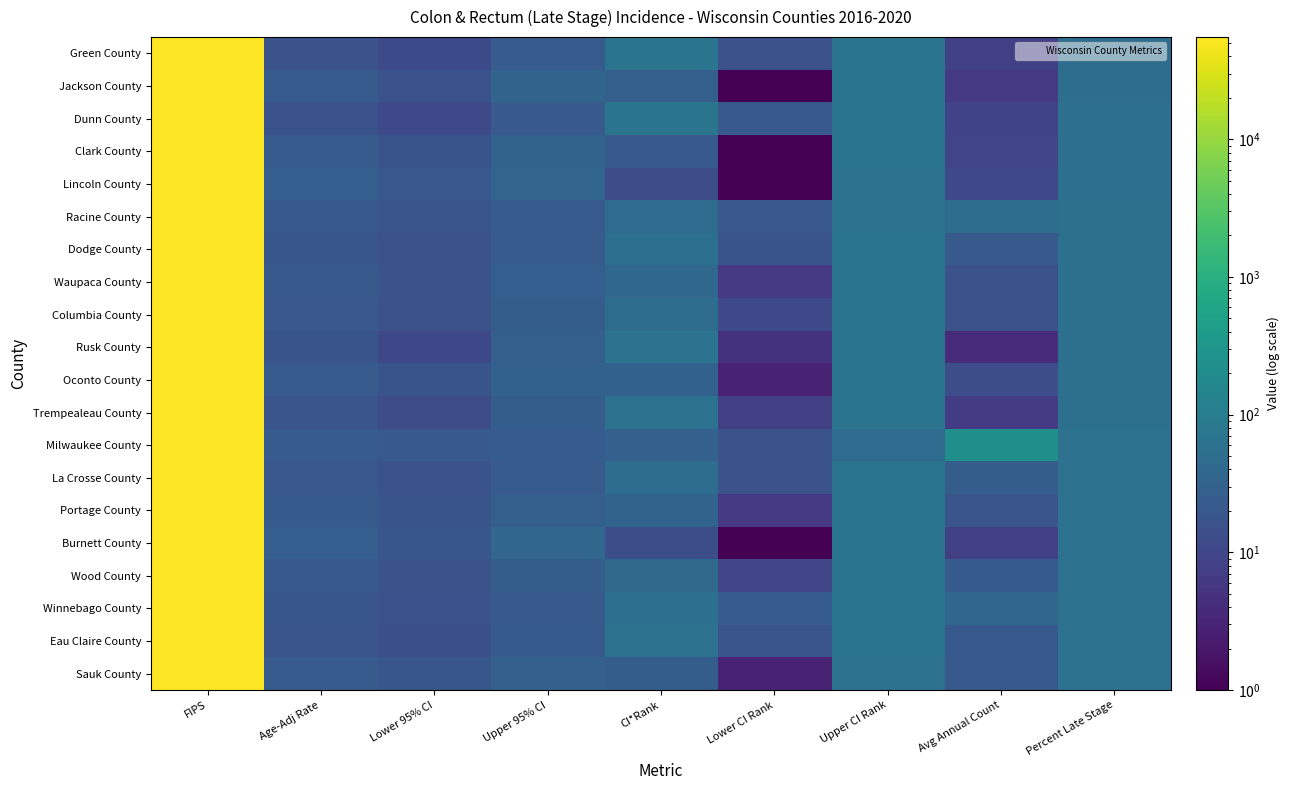

What is the maximum value shown in the chart?

55141.0